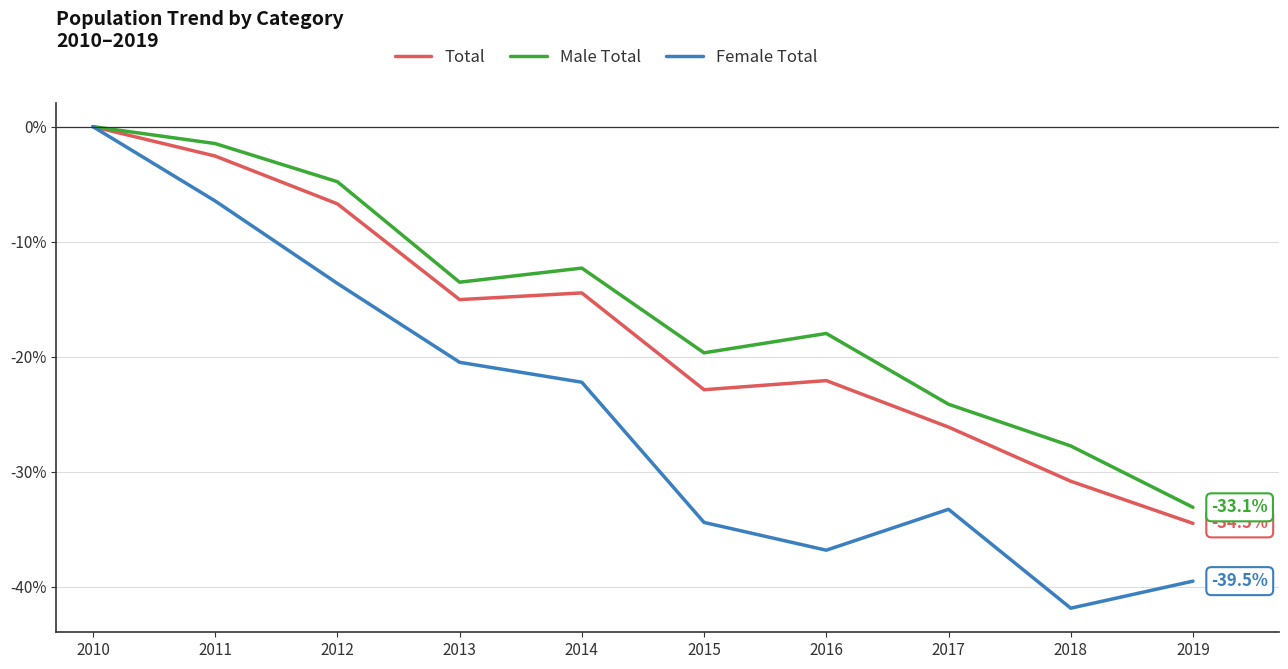

At which category is the sum across all series the highest?

2010